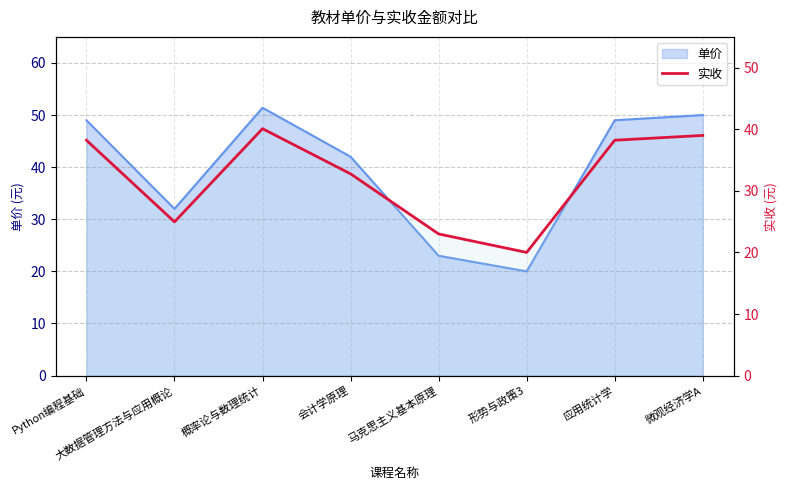

Where is the first local minimum?

大数据管理方法与应用概论